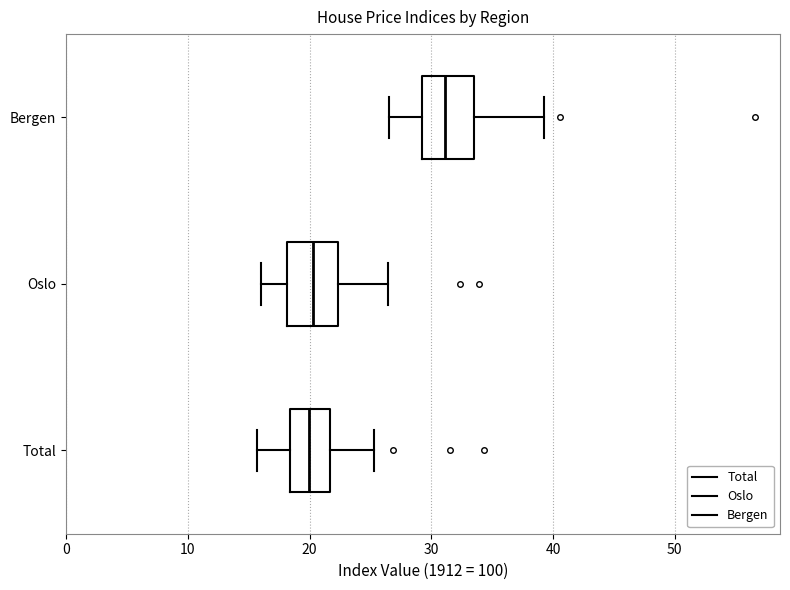

Reading bottom to top, read every box against the x-axis: the position of its median line, the range the box covers, and the ends of its whiskers. The values are not printed on the chart, so give them approximately, as read against the axis.

Total: median 20, box 18 to 22, whiskers 16 to 25
Oslo: median 20, box 18 to 22, whiskers 16 to 26
Bergen: median 31, box 29 to 34, whiskers 27 to 39